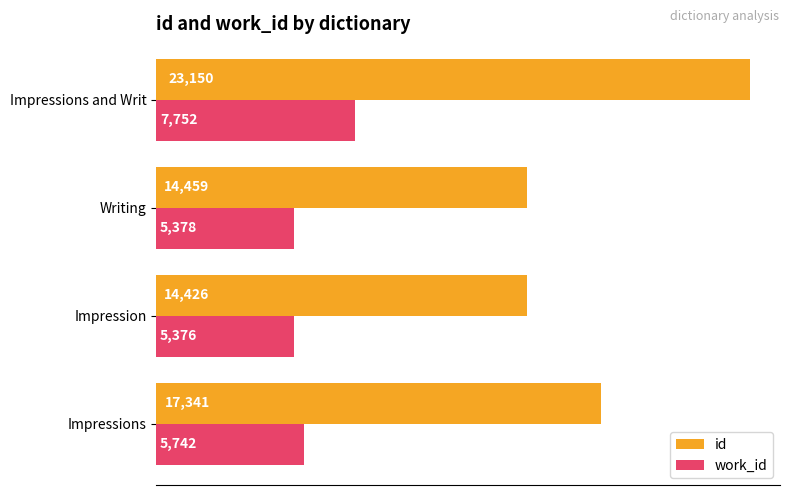

What is the difference between the second highest and minimum values in the work_id series?

366.2